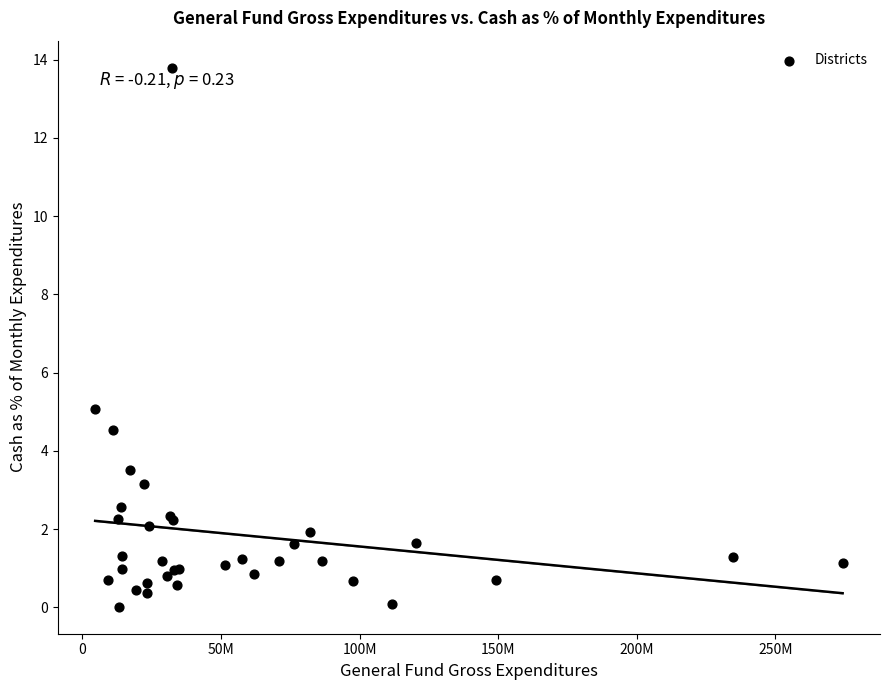

What Y value in the scatter plot is closest to 6?

5.1